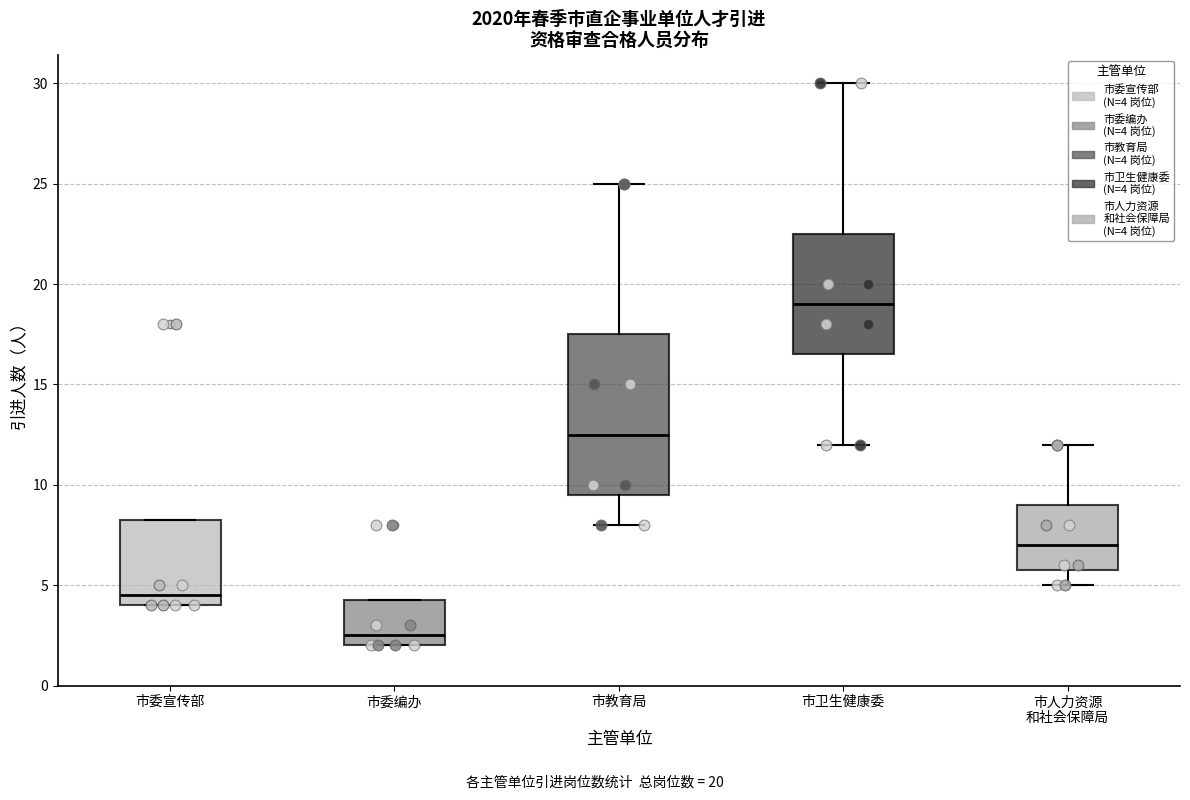

Reading left to right, read every box against the y-axis: the position of its median line, the range the box covers, and the ends of its whiskers. The values are not printed on the chart, so give them approximately, as read against the axis.

市委宣传部: median 4.5, box 4.0 to 8.5, whiskers 4.0 to 8.5
市委编办: median 2.5, box 2.0 to 4.5, whiskers 2.0 to 4.5
市教育局: median 12.5, box 9.5 to 17.5, whiskers 8.0 to 25.0
市卫生健康委: median 19.0, box 16.5 to 22.5, whiskers 12.0 to 30.0
市人力资源 和社会保障局: median 7.0, box 6.0 to 9.0, whiskers 5.0 to 12.0